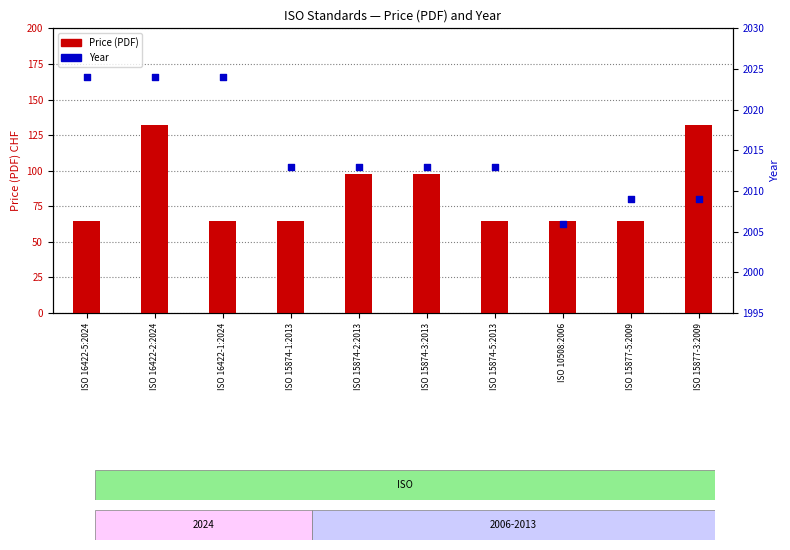

Which series has the largest total across all categories?

Year